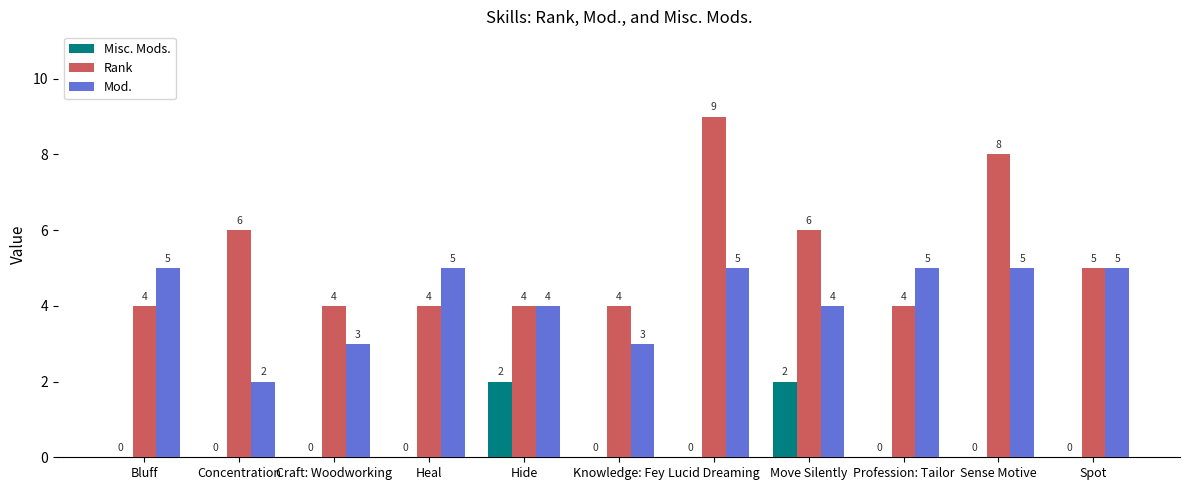

What is the greatest value displayed?

9